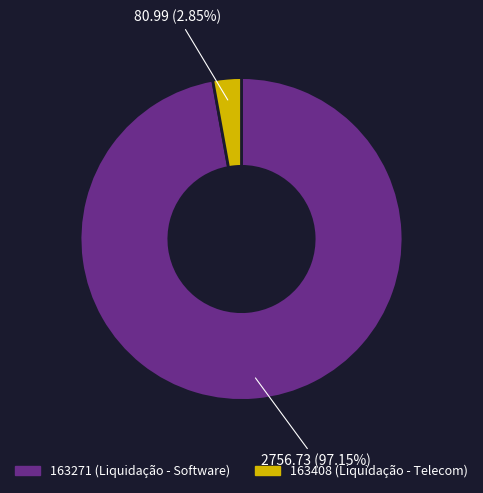

What is the smallest slice in the pie chart?

163408